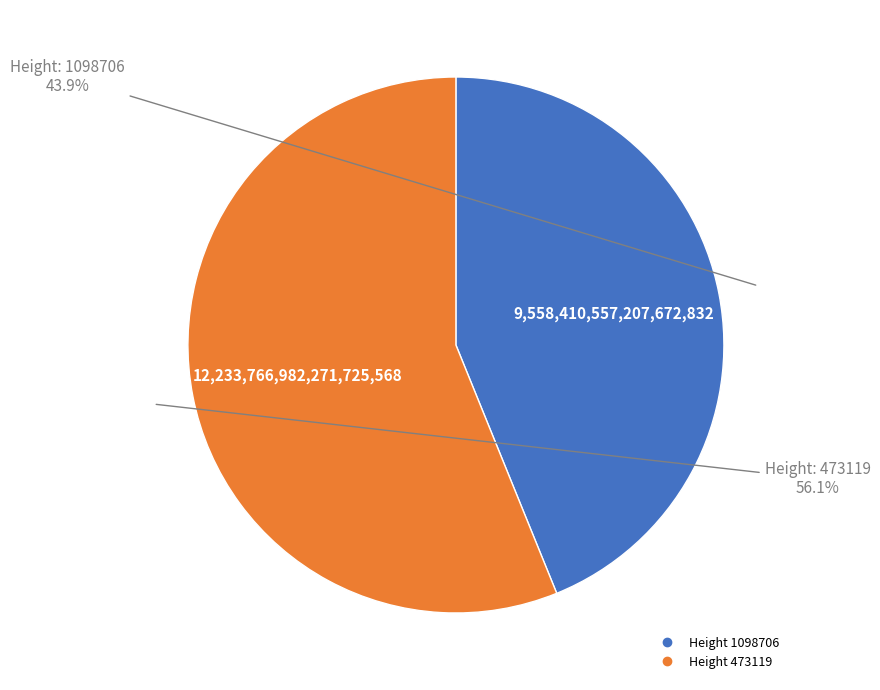

Is there any slice that represents more than half of the pie?

Yes